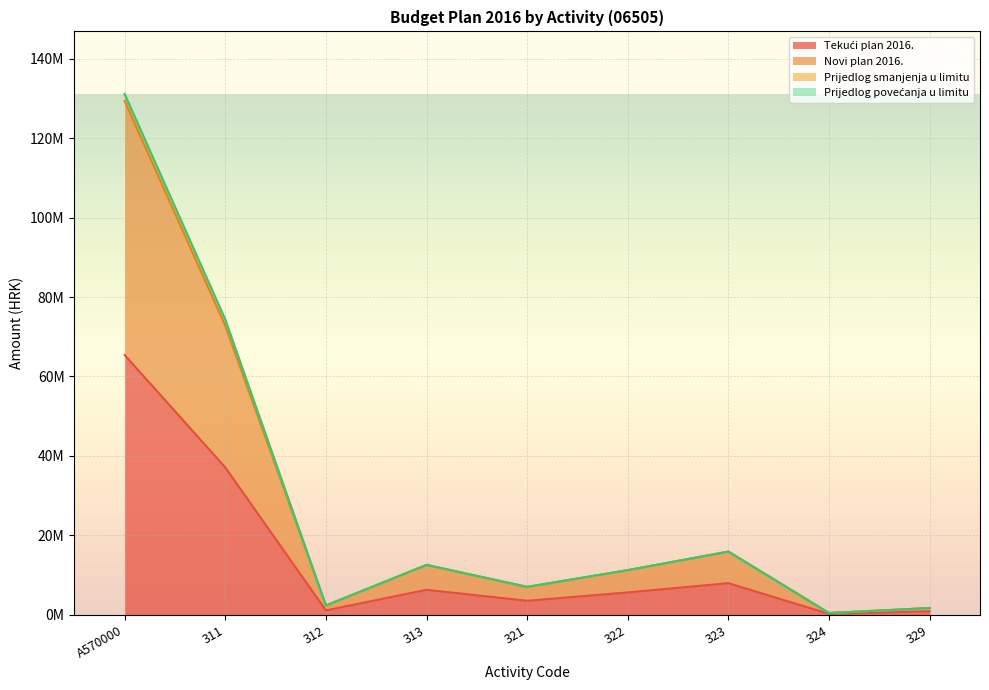

Which category has the highest value across all series?

A570000